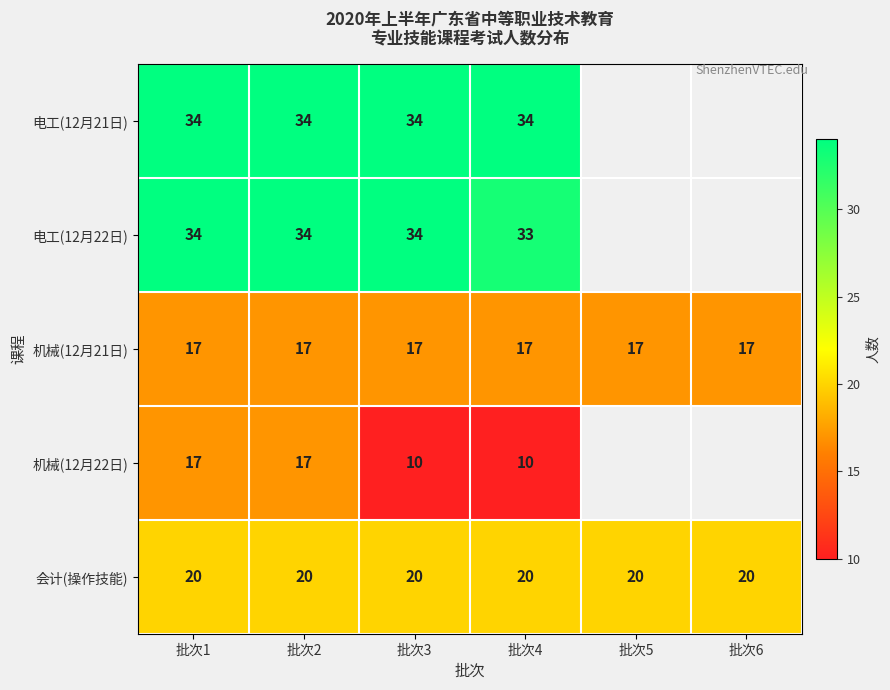

Is it true that 电工(12月22日) equals 16 at 批次3?

False